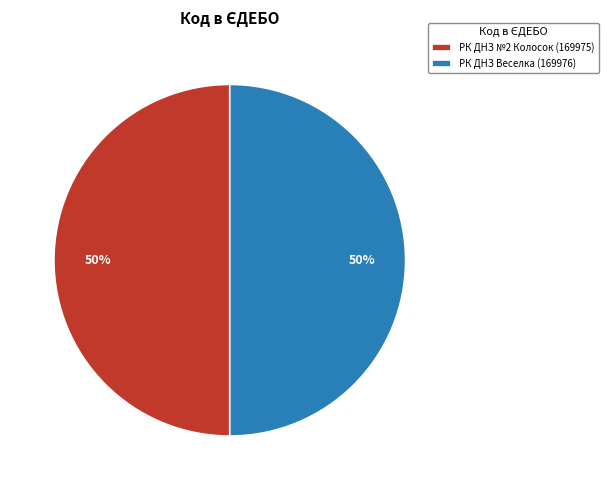

To the nearest percent, what is the combined percentage of РК ДНЗ Веселка (169976) and РК ДНЗ №2 Колосок (169975)?

100%